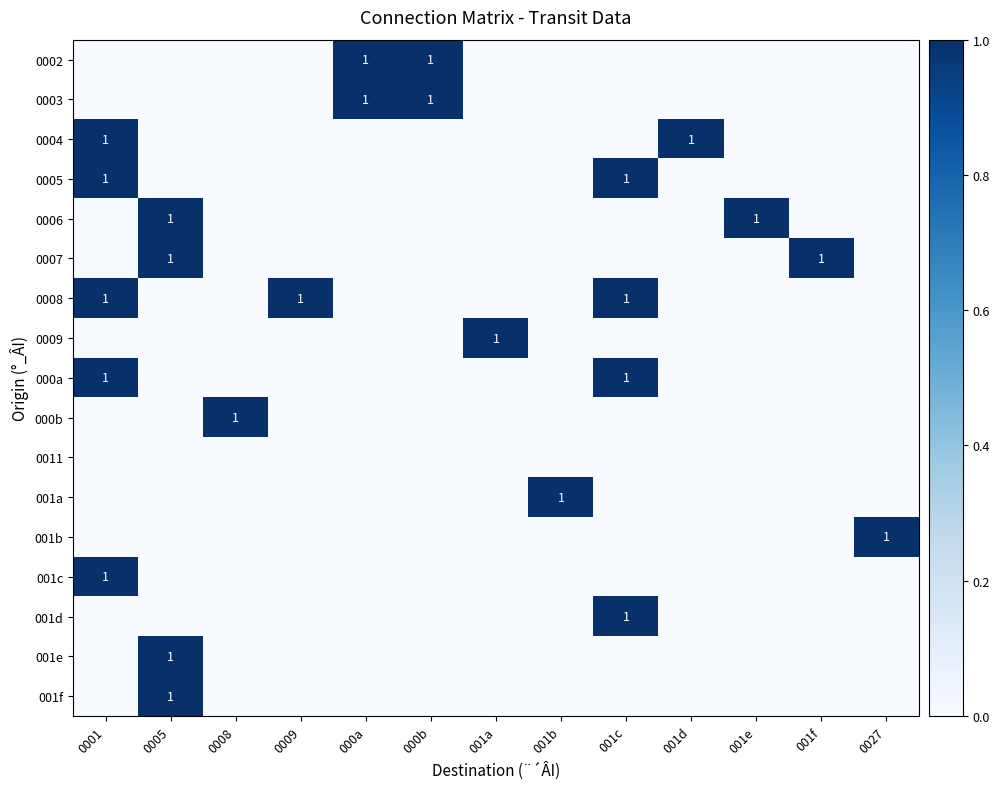

The 000a series shows 2 at 0001. True or false?

False